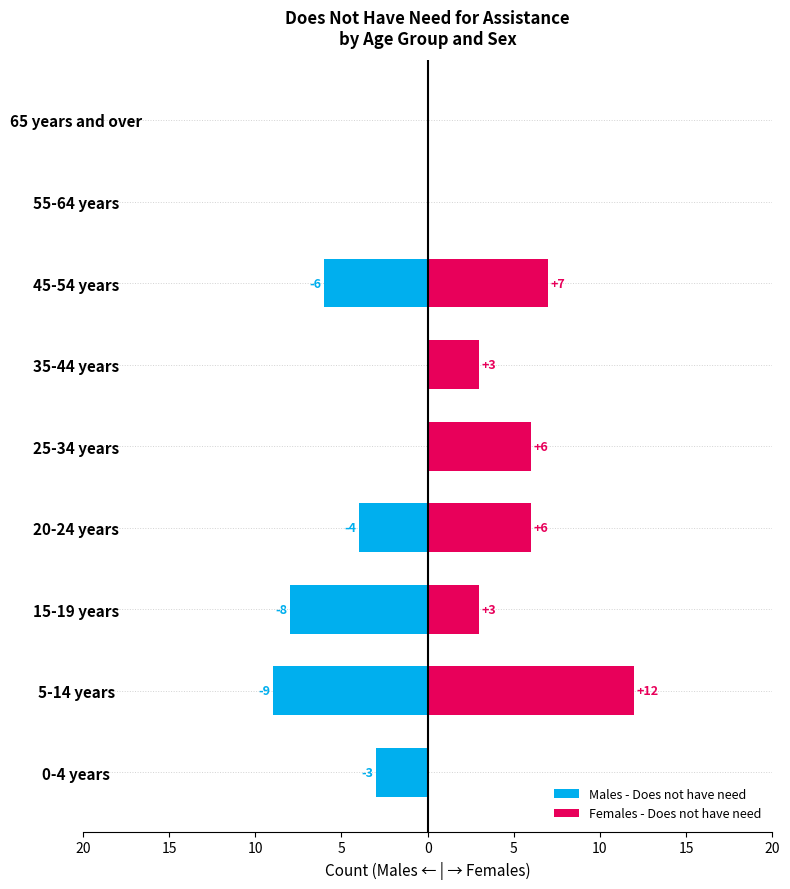

Is the value of Females - Does not have need at 0-4 years greater than the value of Males - Does not have need at 15-19 years?

Yes